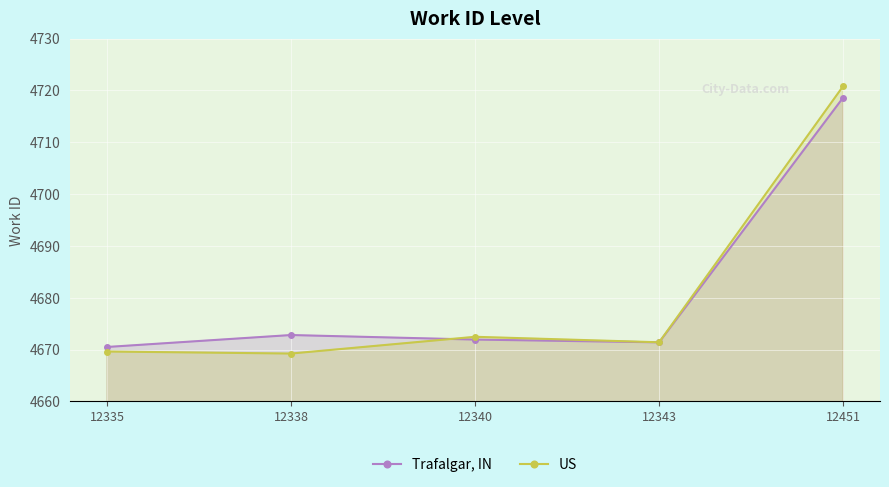

How many intersections are there between Trafalgar, IN and US?

1